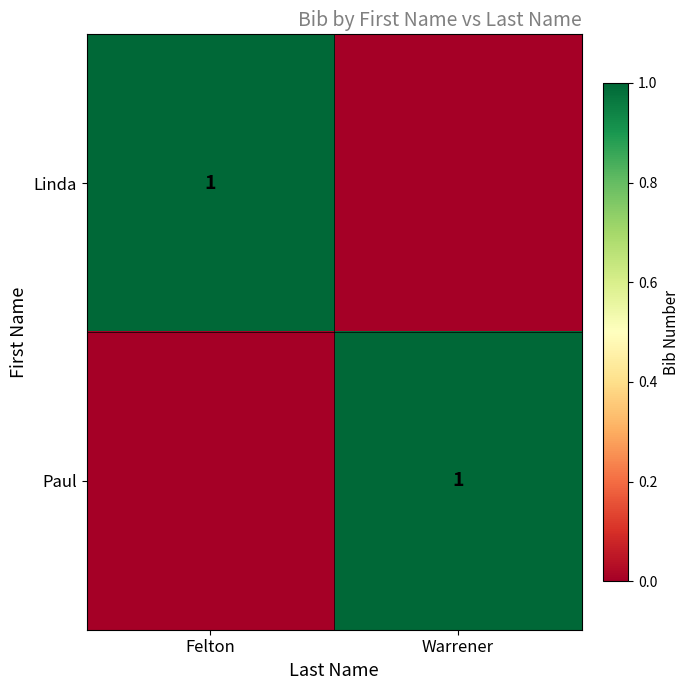

True or false: Linda has a value of 1 at Felton.

True